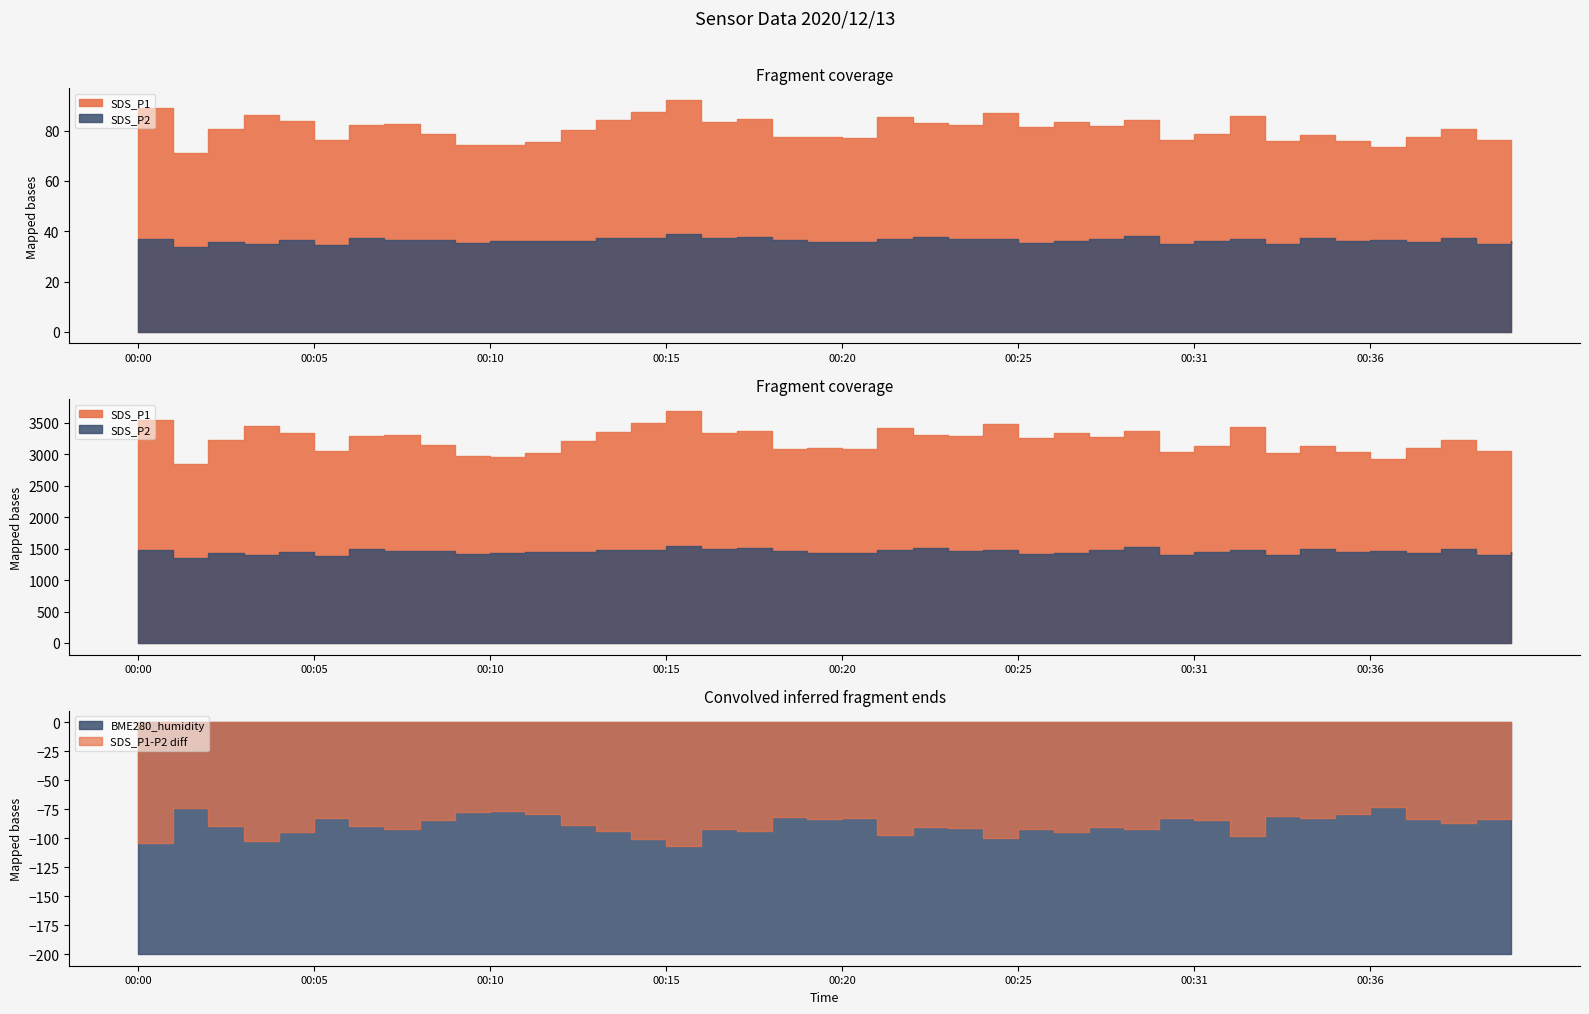

At how many categories does at least one series exceed 91?

40